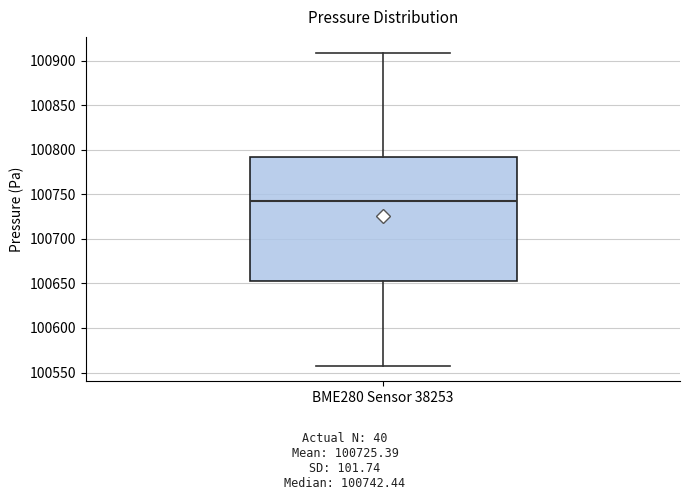

Read this box plot against the y-axis: the position of the median line, the range covered by the box, and the ends of both whiskers. The values are not printed on the chart, so give them approximately, as read against the axis.

median 100740, box 100655 to 100790, whiskers 100560 to 100910